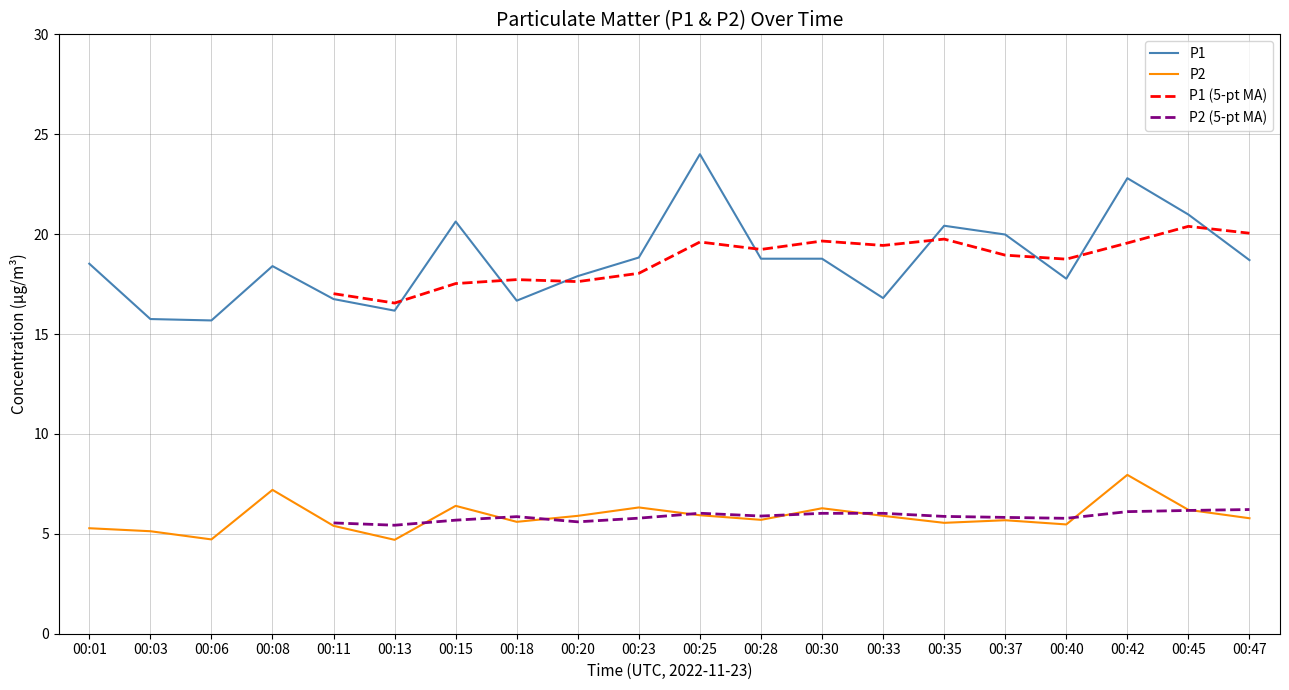

True or false: P1 has a value of 20.4 at 00:35.

True